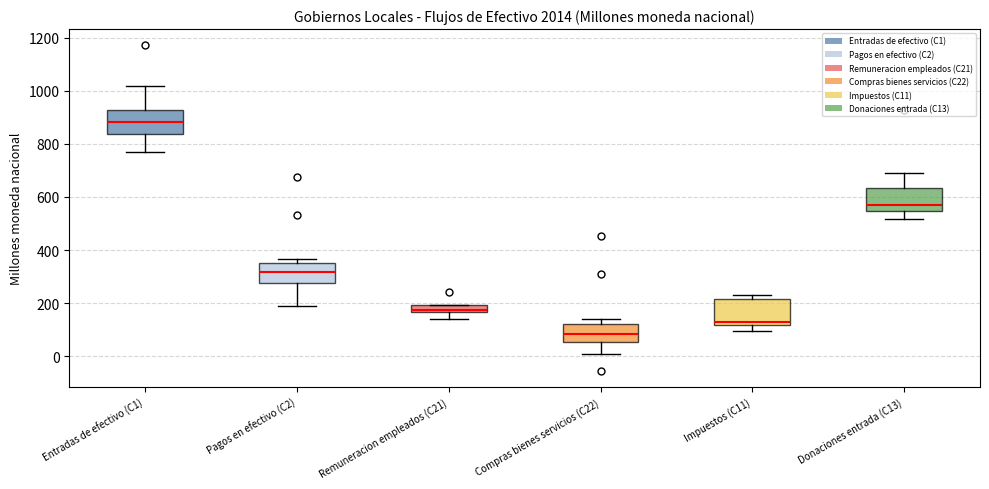

Where is the upper edge of the box for Donaciones entrada (C13) on the y-axis? The values are not printed on the chart, so give them approximately, as read against the axis.

640